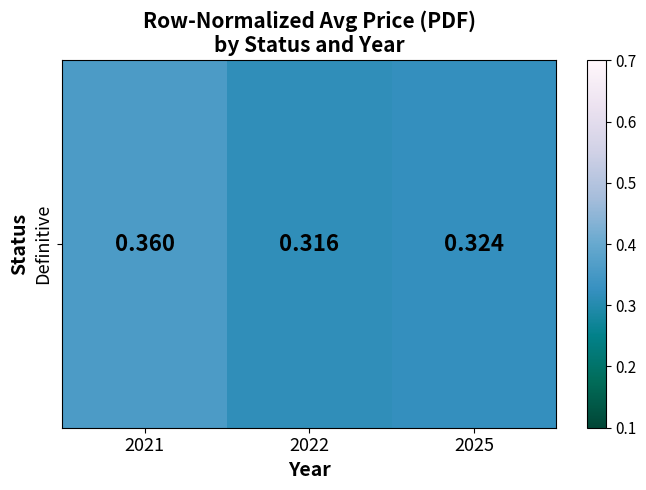

Rank the categories by value from highest to lowest.

2021, 2025, 2022